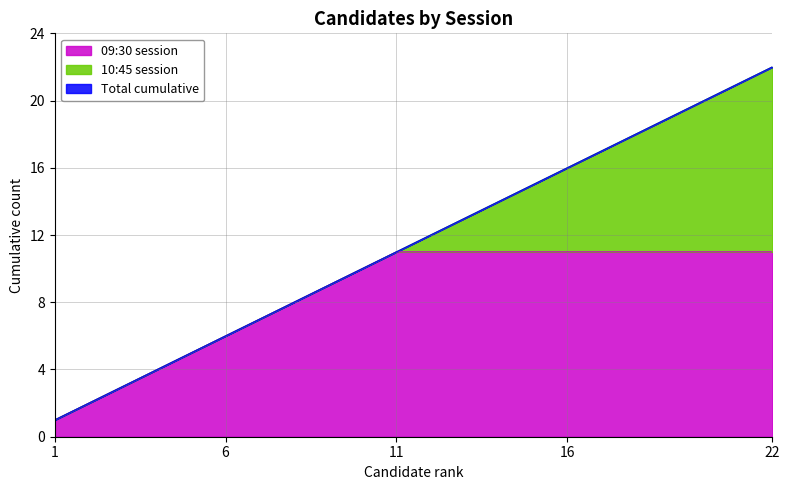

How many 09:30 session values are between 3 and 9?

7